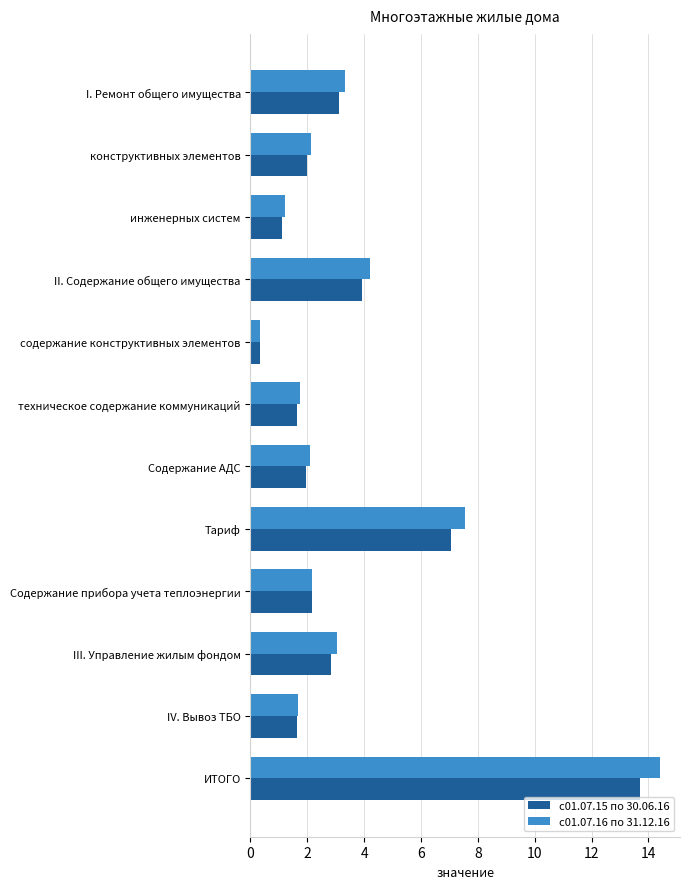

The с01.07.16 по 31.12.16 series shows 22.3 at ИТОГО. True or false?

False